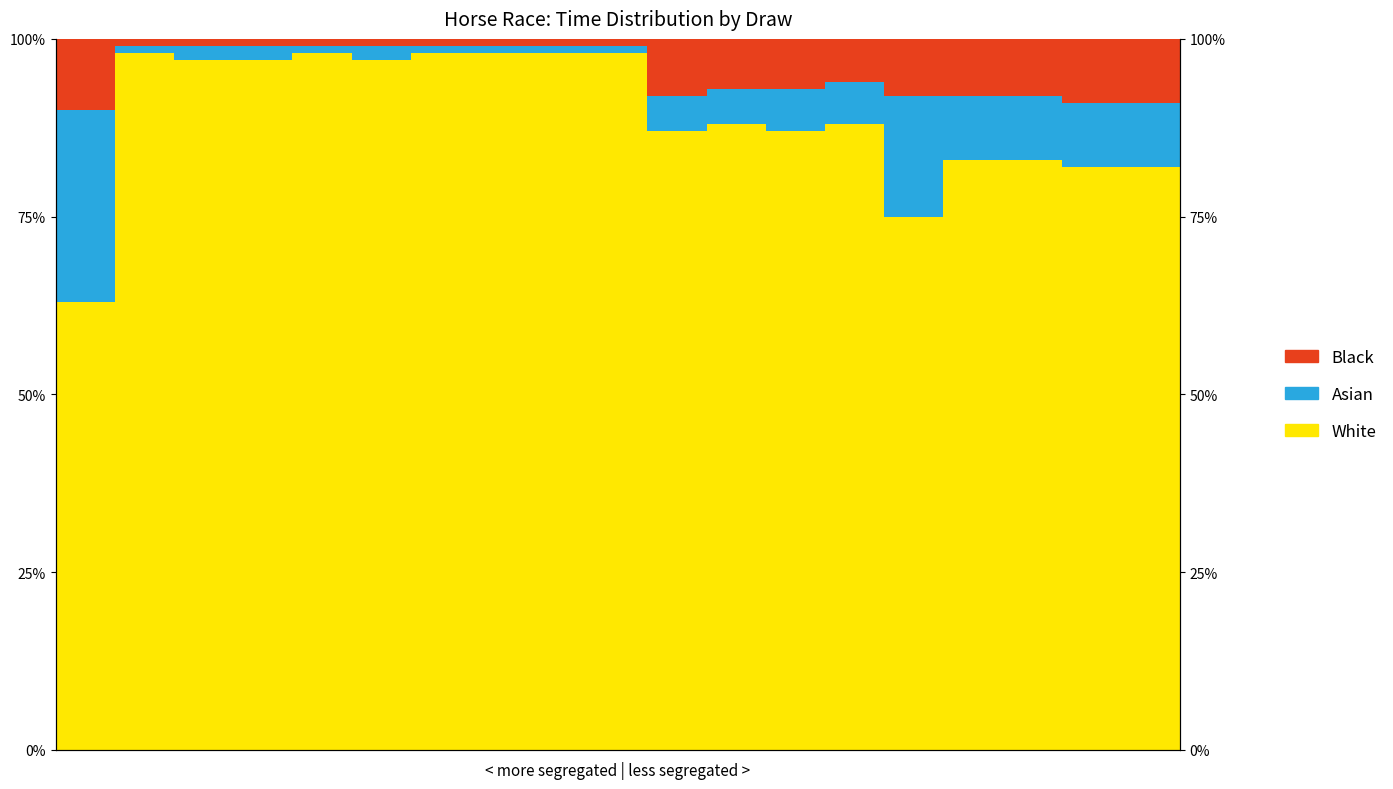

Where is White nearest to the value 0?

1